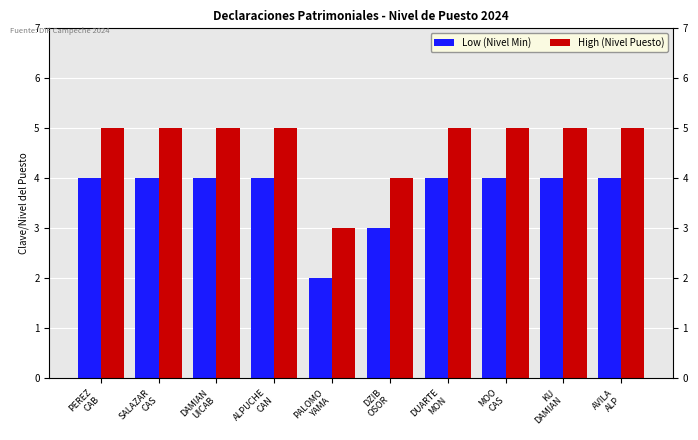

Rank the series by their average value, from lowest to highest.

Low (Nivel Min), High (Nivel Puesto)